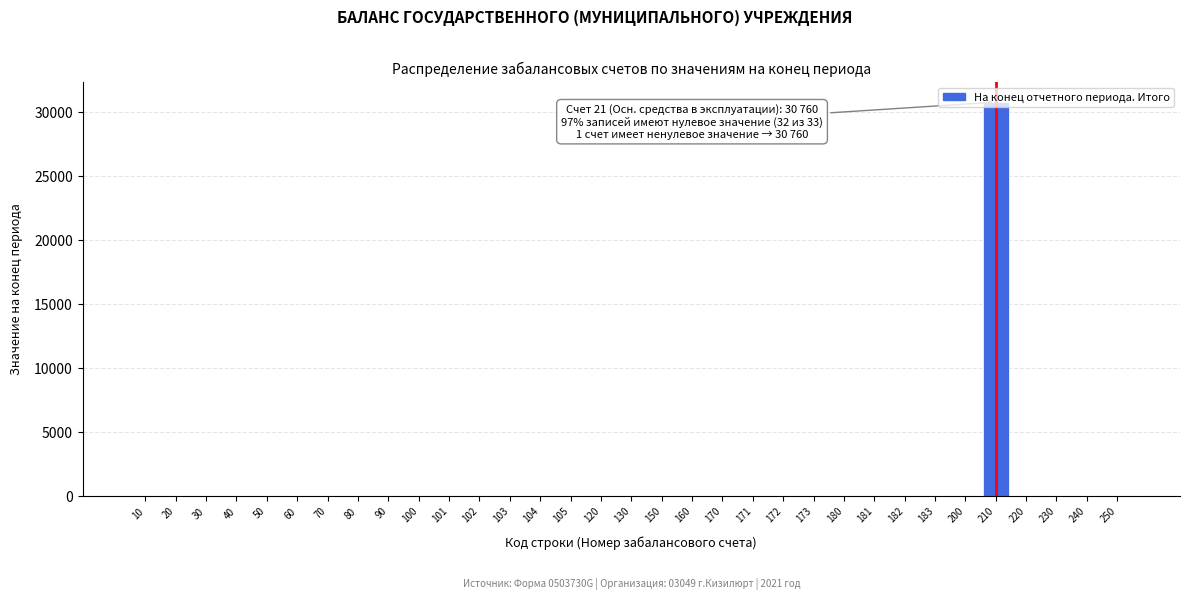

The value at 182 is -11666. True or false?

False